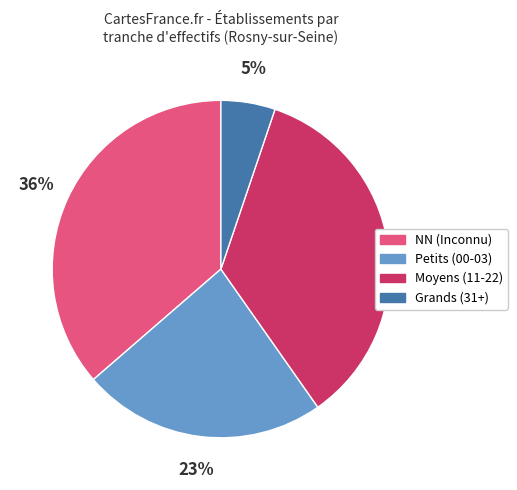

To the nearest percent, what is the difference between the largest and smallest slice percentages?

31%